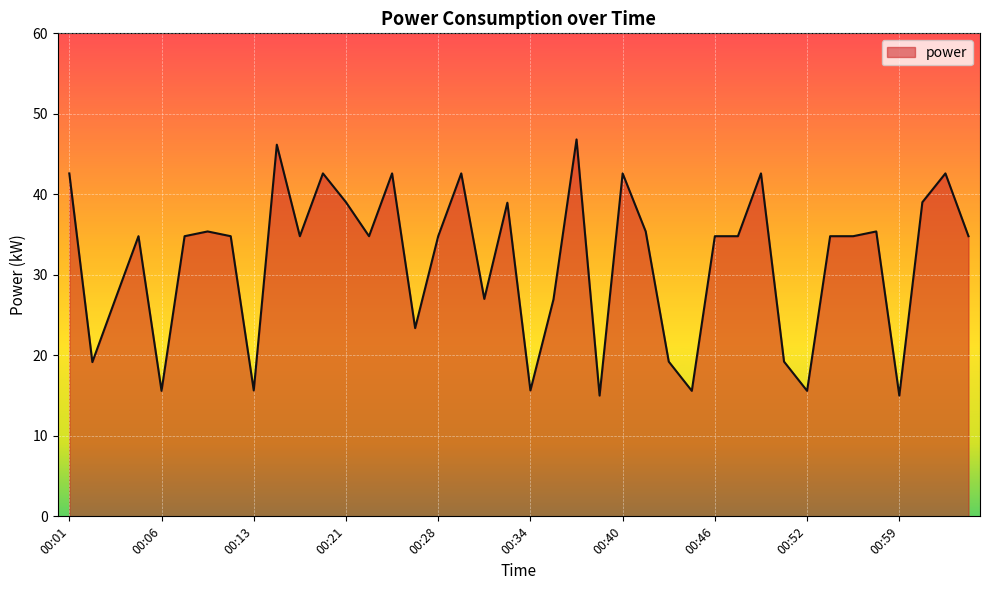

How many lines are shown in the chart?

1